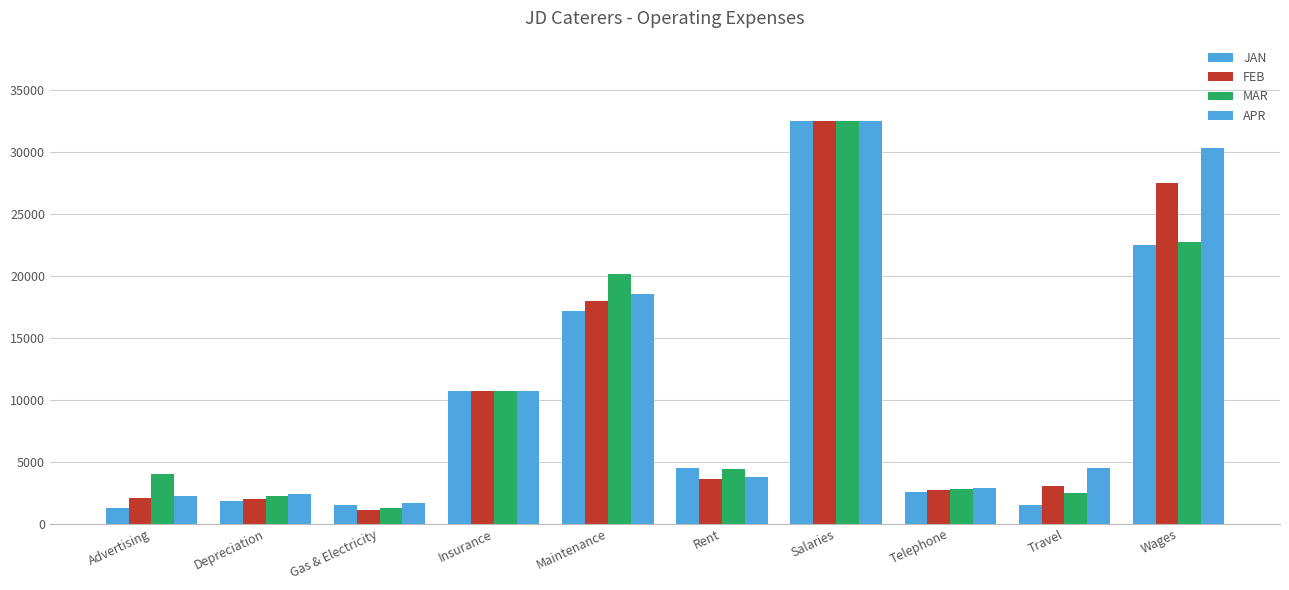

How many groups of bars are there?

10